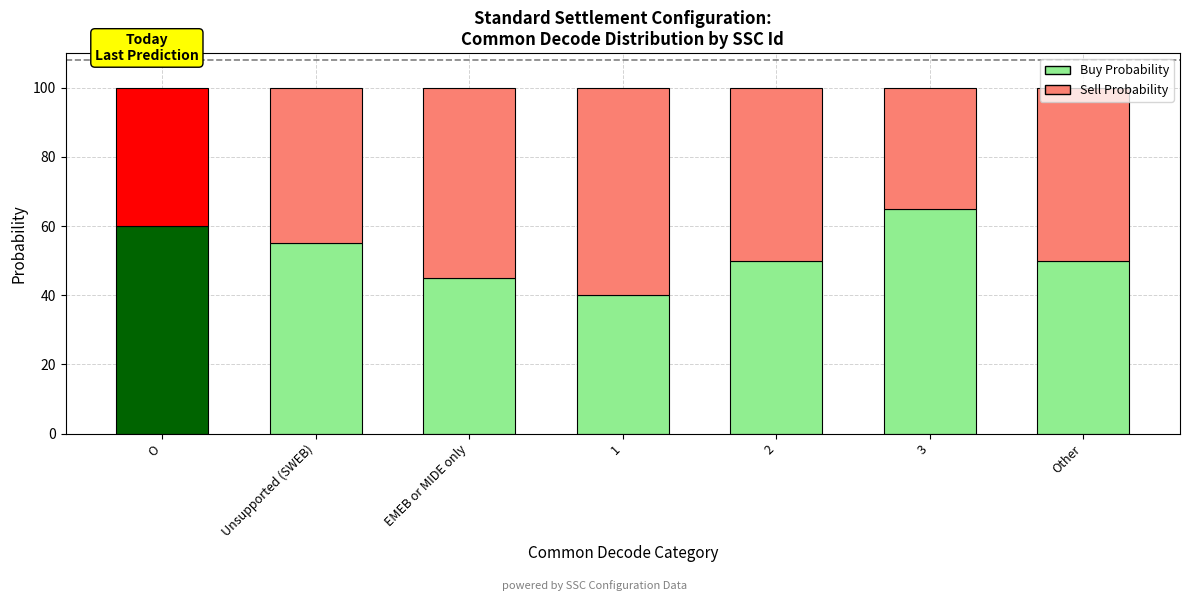

The Buy Probability series shows 117 at 3. True or false?

False